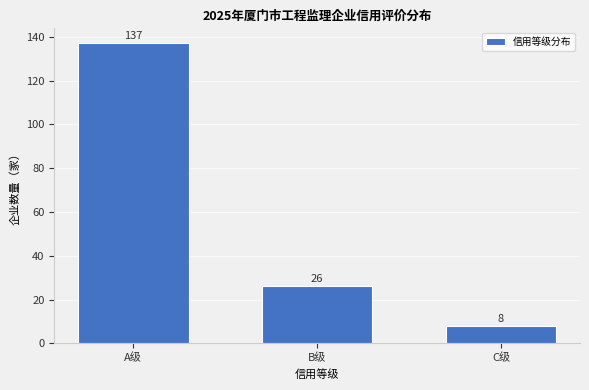

Reading left to right, extract all data points from this chart.

A级=137	B级=26	C级=8